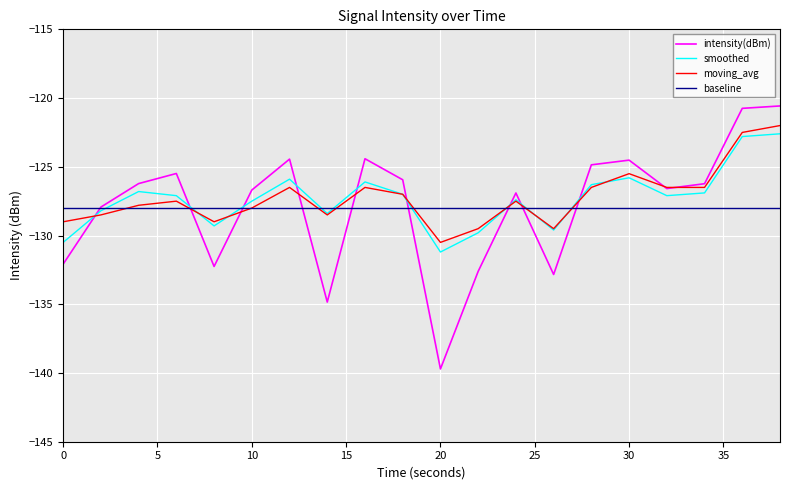

How many lines are shown in the chart?

4